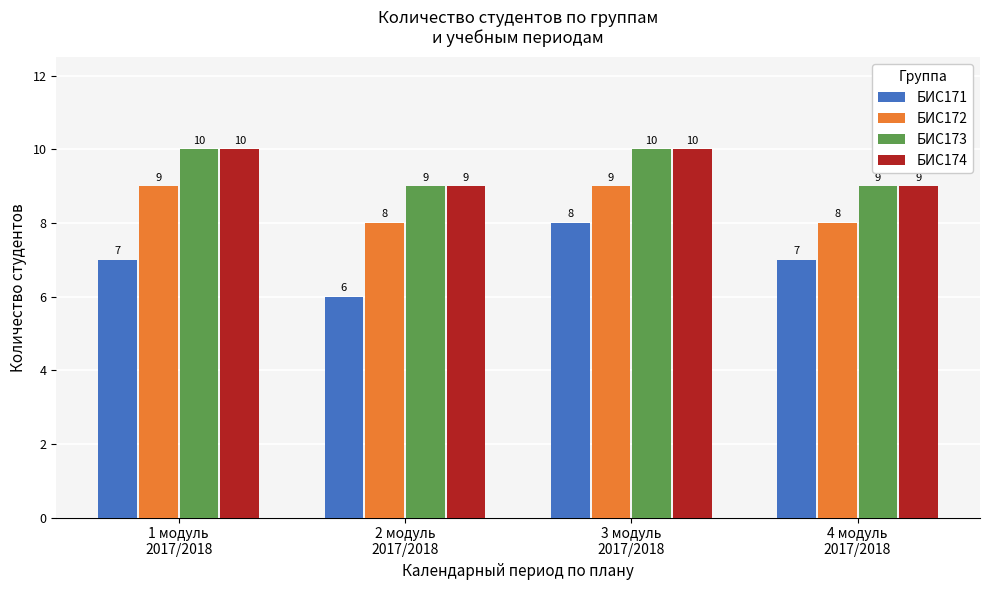

Count the БИС173 values in the range 9 to 10.

4